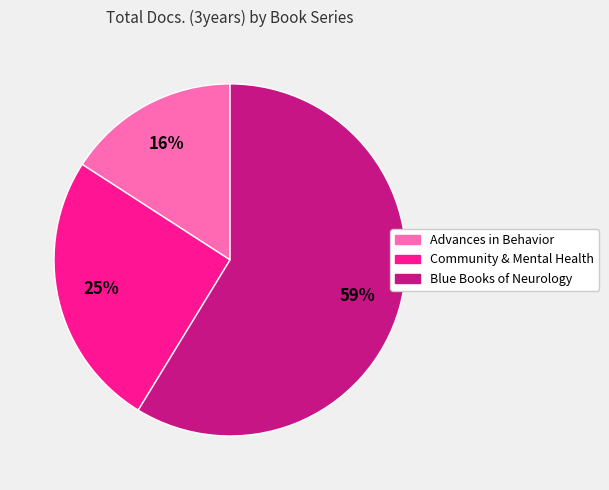

How many segments does this pie chart have?

3